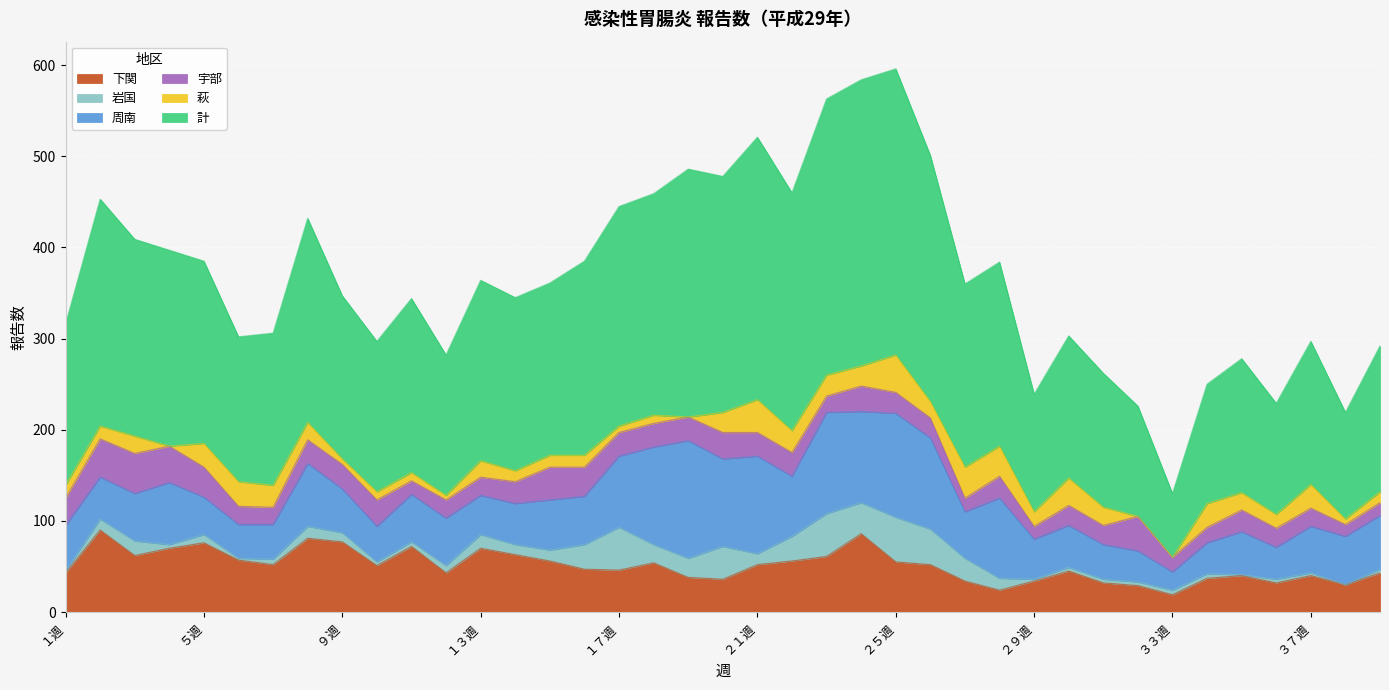

Does the chart display data point markers on the line(s)?

No